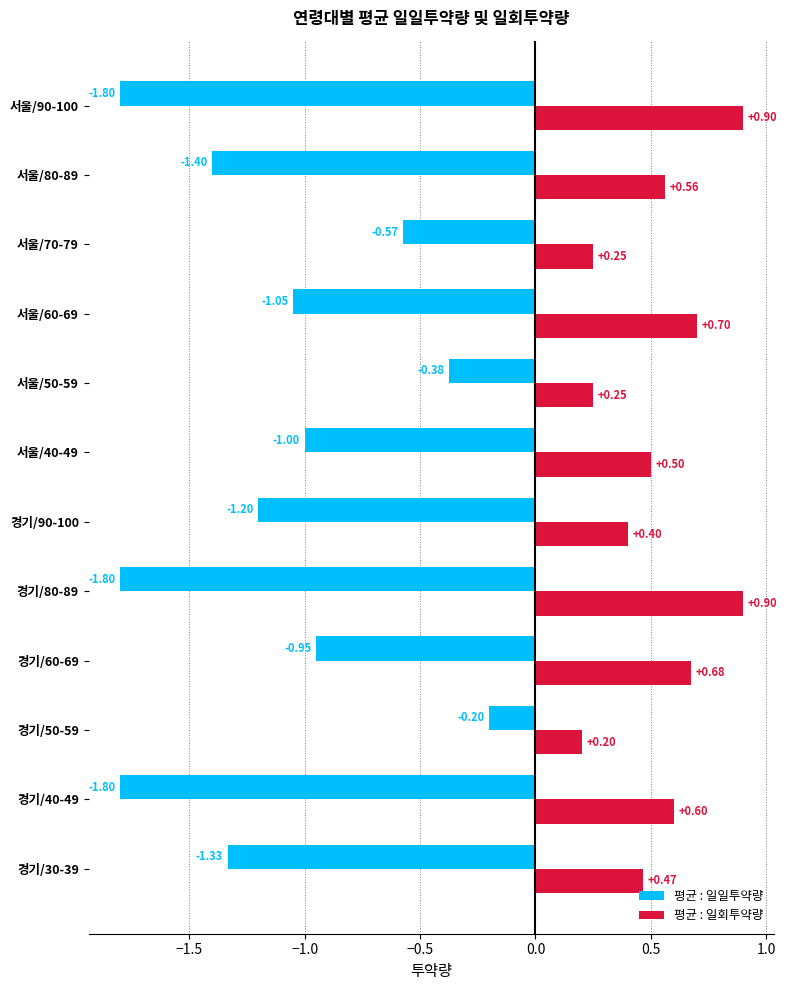

At 서울/70-79, list the series in order from largest to smallest.

평균 : 일회투약량, 평균 : 일일투약량